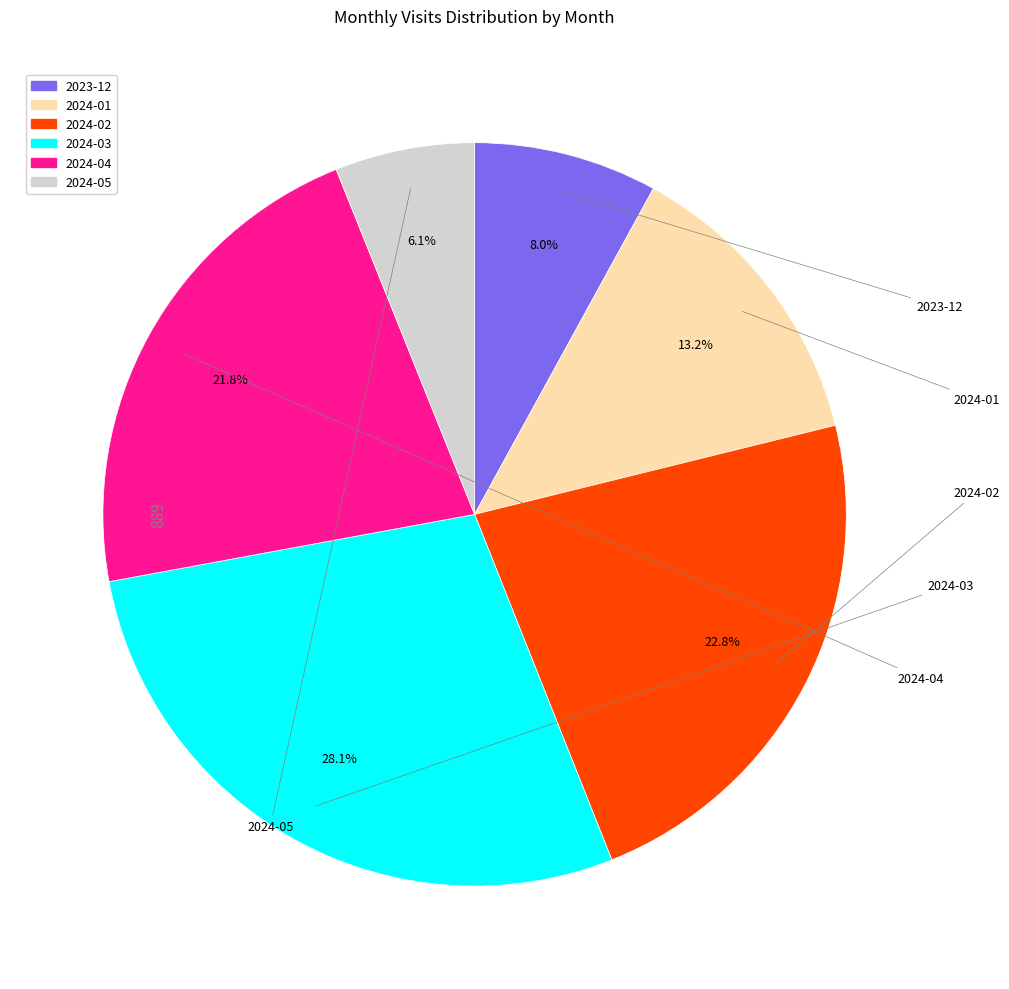

What percentage do 2024-02 and 2024-03 together represent?

51.0%